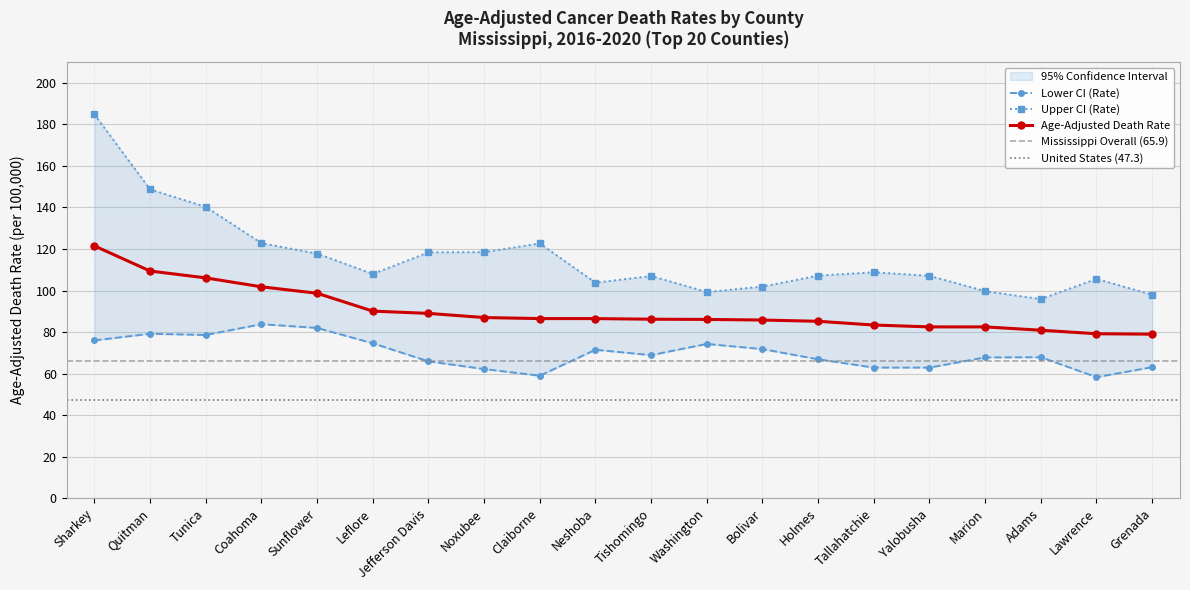

Reading left to right, extract all data points from this chart.

Age-Adjusted Death Rate: 121.5	109.4	106.1	101.8	98.7	90.1	89.0	87.0	86.5	86.5	86.2	86.1	85.8	85.2	83.4	82.5	82.5	80.9	79.2	79.0
Lower CI (Rate): 76.0	79.2	78.6	83.8	82.0	74.6	65.9	62.2	59.0	71.5	68.9	74.3	71.8	66.9	62.9	62.9	67.8	67.9	58.3	63.1
Upper CI (Rate): 184.8	148.7	140.3	122.8	117.8	108.0	118.4	118.5	122.7	103.8	107.0	99.3	101.9	107.2	108.8	107.1	99.7	95.9	105.6	98.0